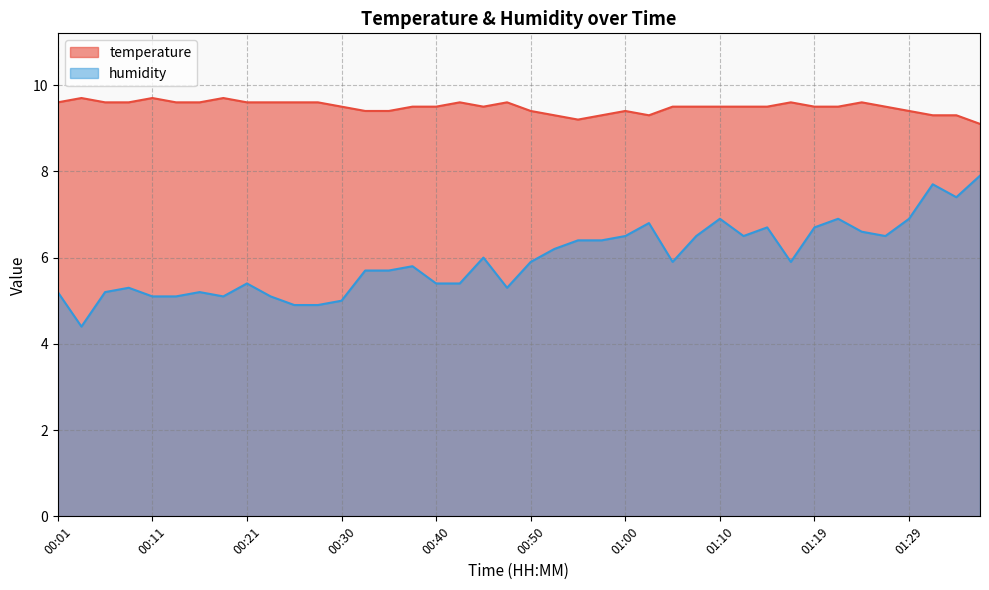

Does the chart display data point markers on the line(s)?

No